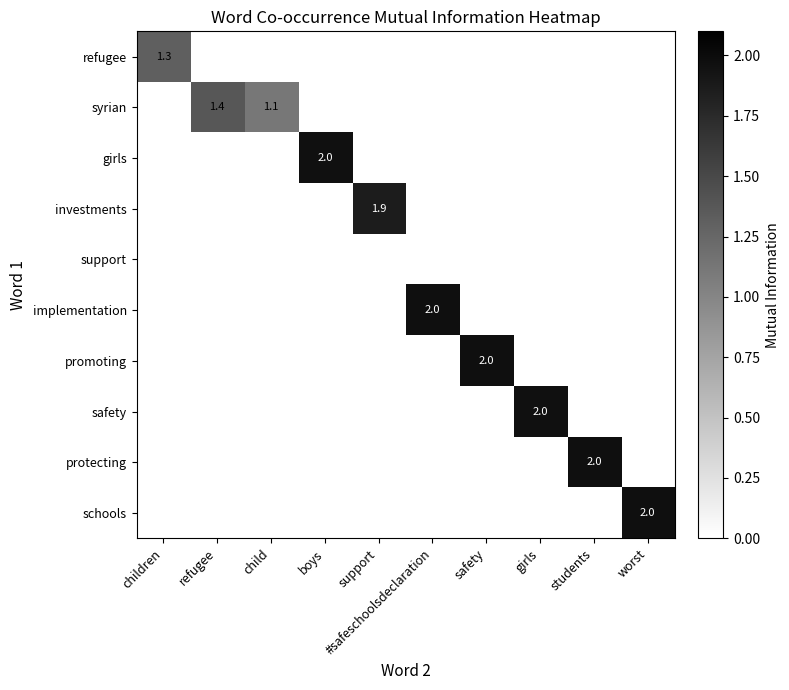

Which series has the largest total across all categories?

syrian